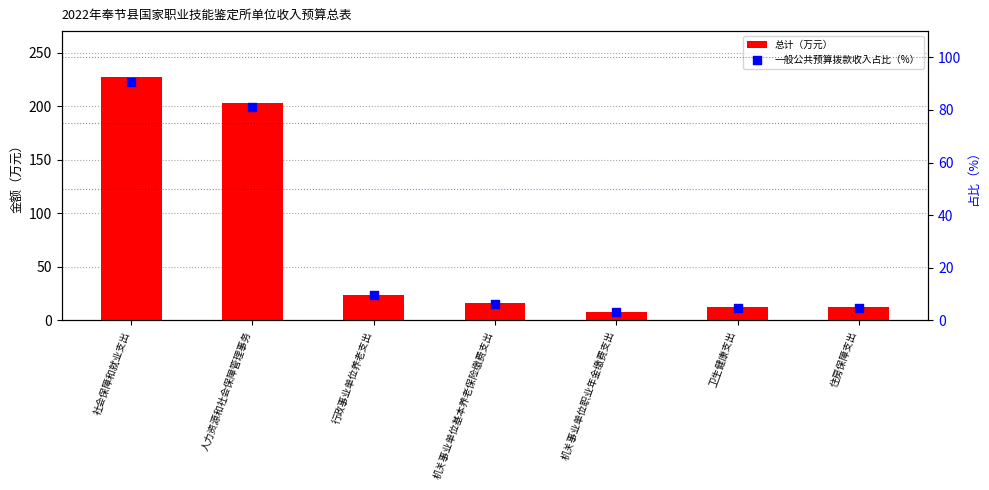

At how many categories does at least one series exceed 68?

2